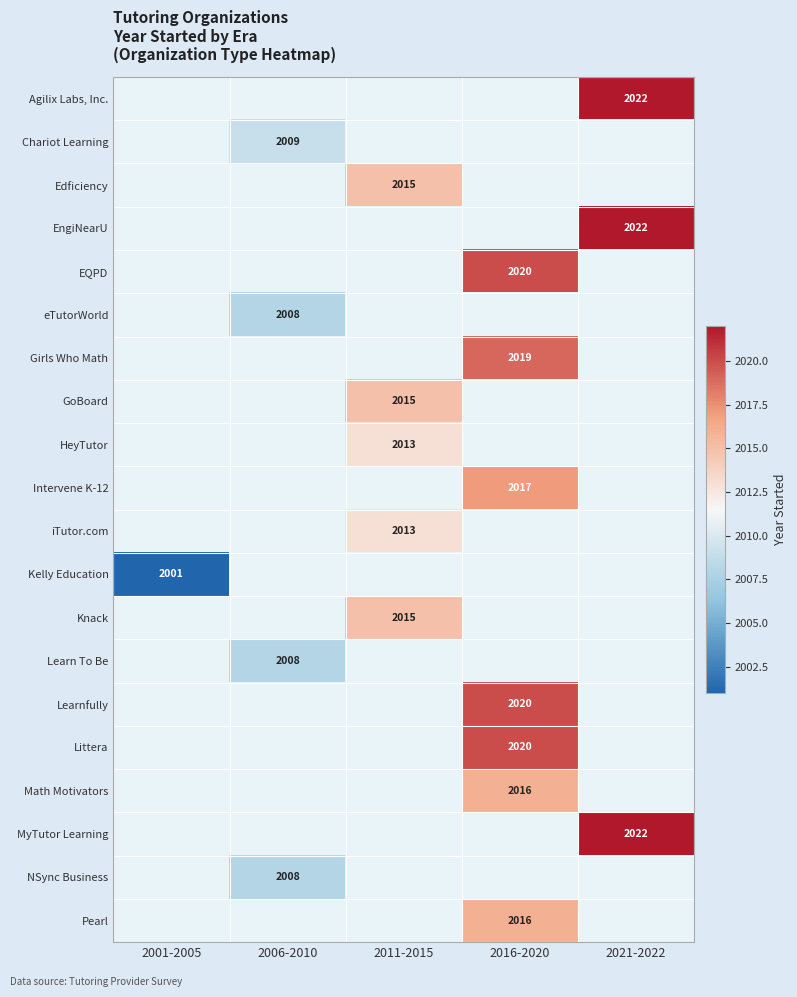

List the labels in order of EngiNearU value, smallest first.

2001-2005, 2006-2010, 2011-2015, 2016-2020, 2021-2022